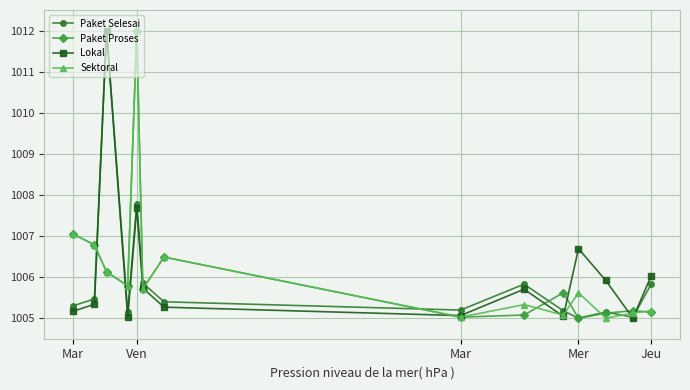

True or false: Paket Selesai and Sektoral cross at least once.

True